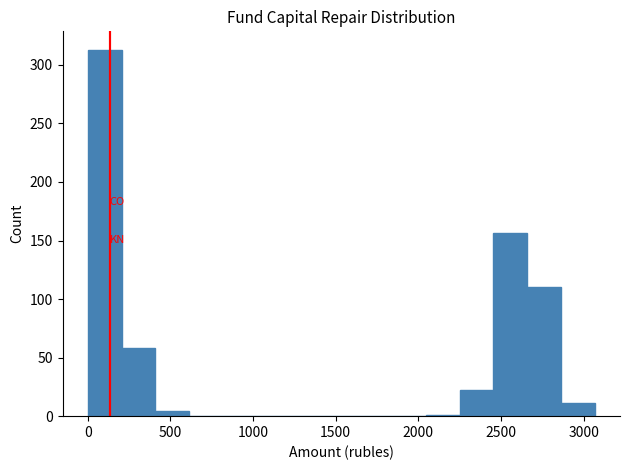

Reading left to right, transcribe this chart: for each bar, give the range it covers on the x-axis and its height. Neither the bar edges nor the heights are printed on the chart, so give them approximately, as read against the axes.

0 to 200: 315
200 to 400: 60
400 to 600: under 5
600 to 800: 0
800 to 1000: 0
1000 to 1250: 0
1250 to 1450: 0
1450 to 1650: 0
1650 to 1850: 0
1850 to 2050: 0
2050 to 2250: under 5
2250 to 2450: 20
2450 to 2650: 155
2650 to 2850: 110
2850 to 3050: 10